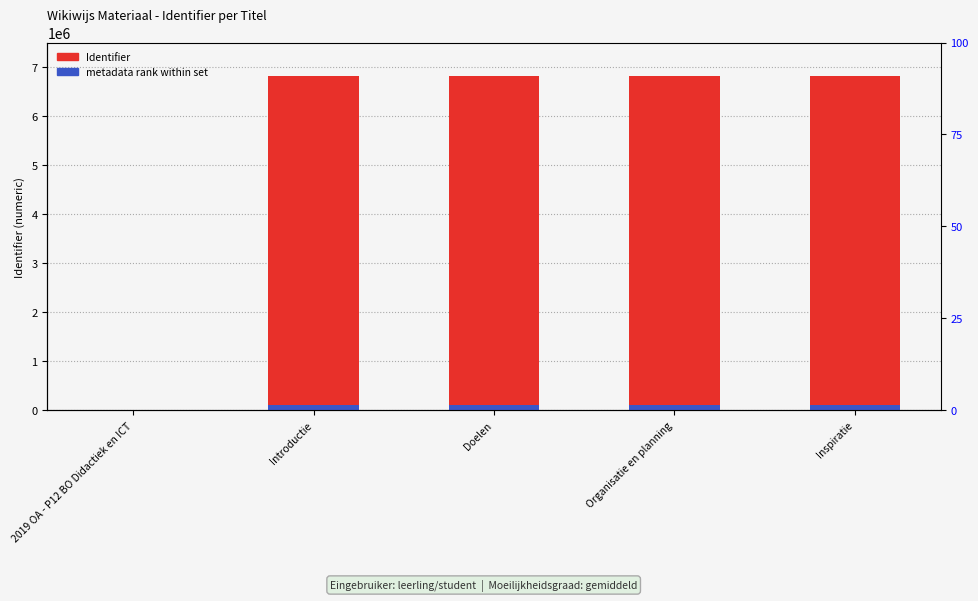

How many bars are there in each group?

2